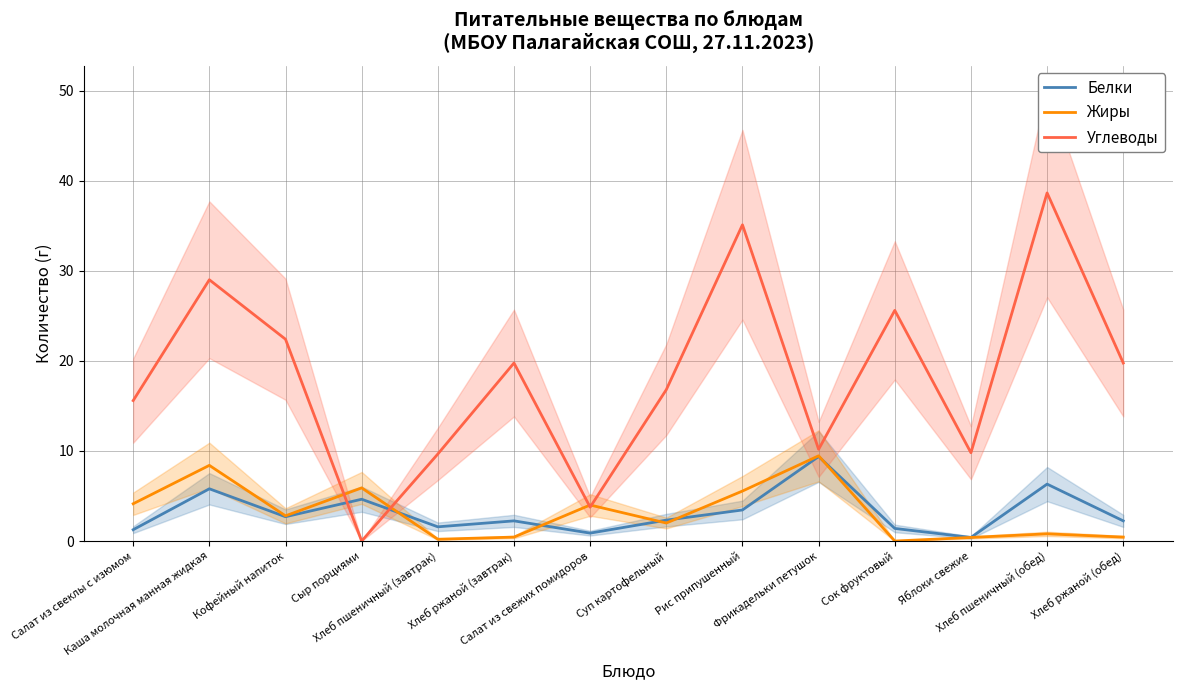

What is the average value of the Белки series?

3.2